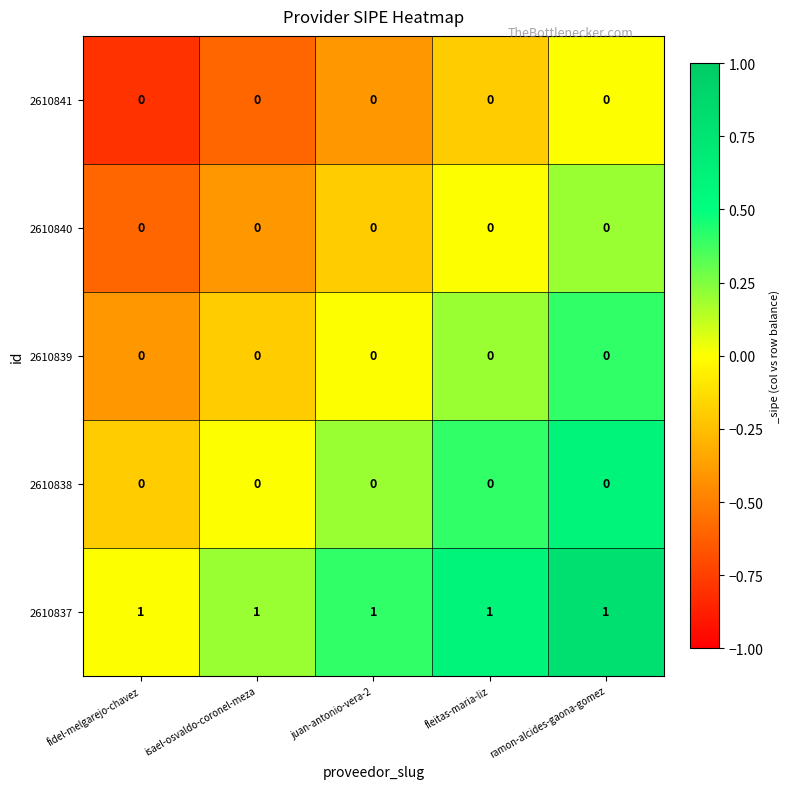

At how many categories does at least one series exceed 0?

5